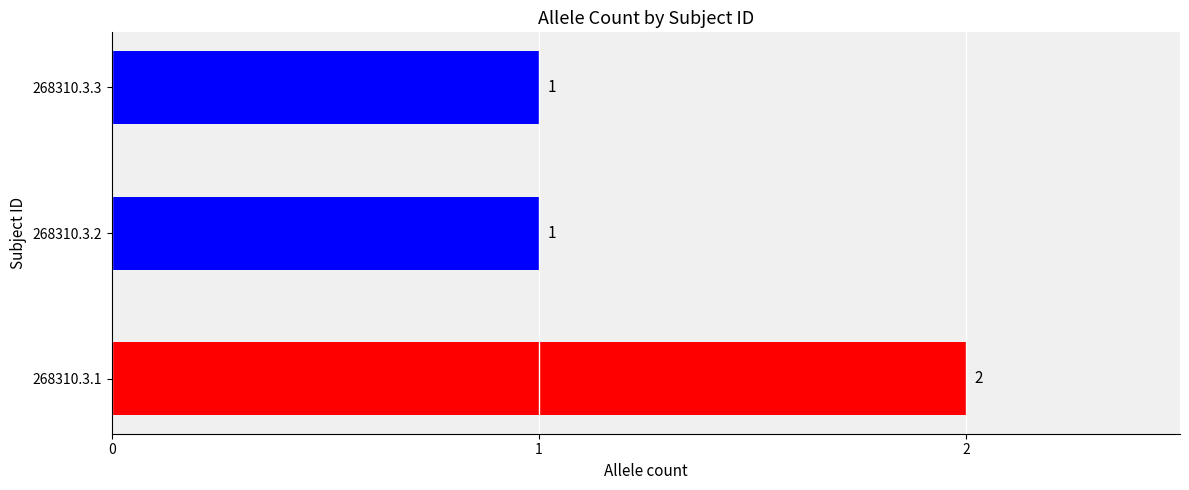

How many values are between 1 and 2?

3